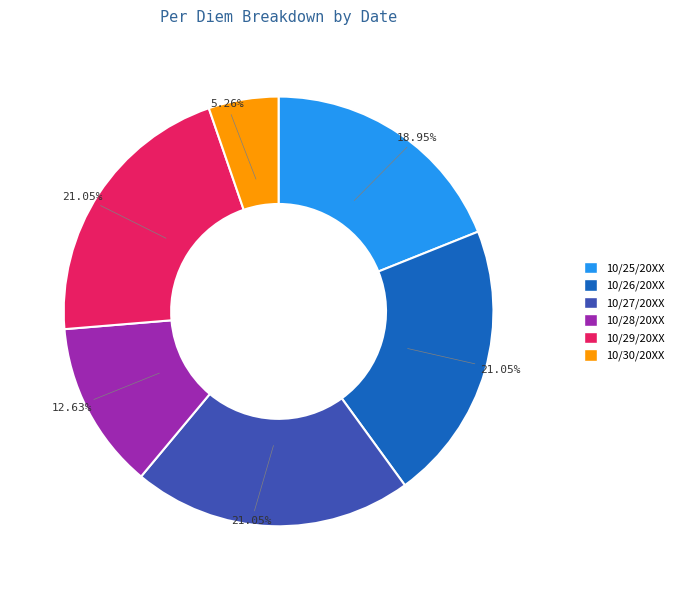

Does 10/26/20XX represent more than half of the total?

No